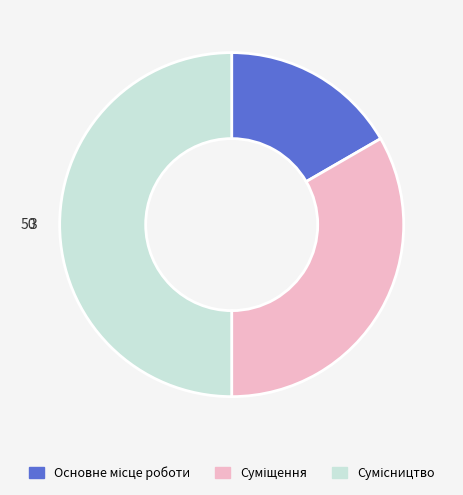

Between Сумісництво and Суміщення, which is larger?

Сумісництво